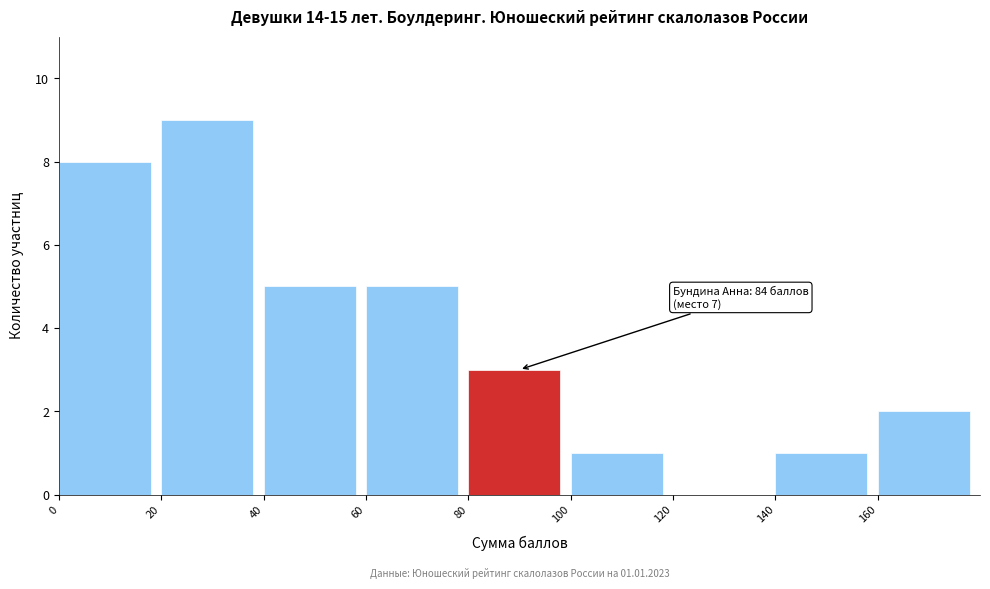

Which range on the x-axis has the tallest bar?

20 to 40